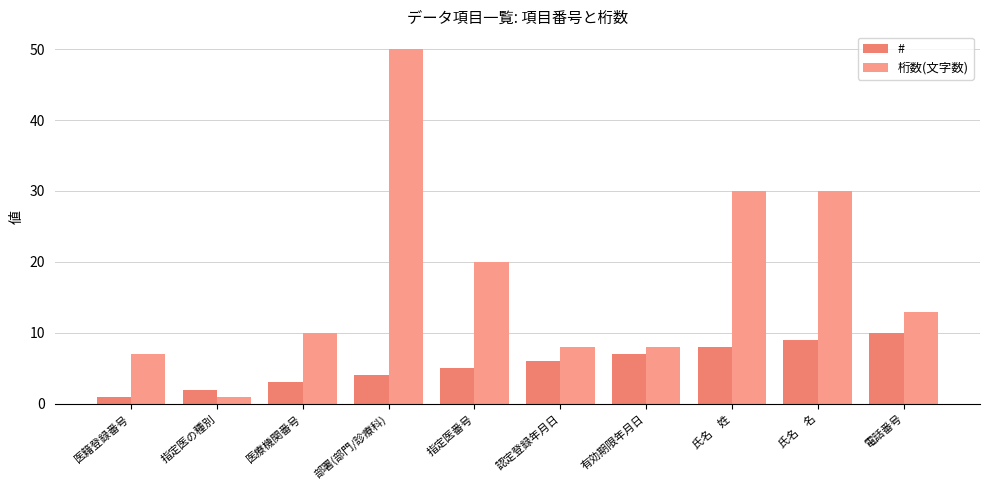

What value does the # series have at 電話番号?

10